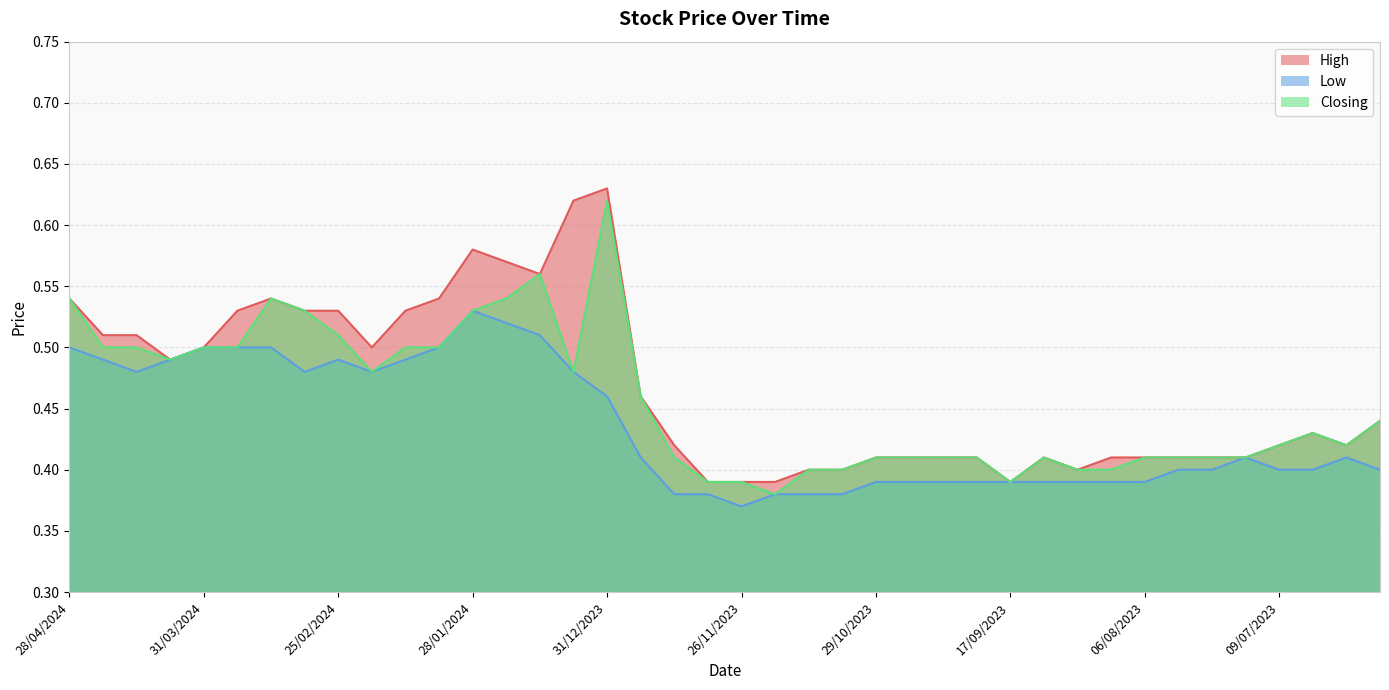

What is the minimum value shown in the chart?

0.4